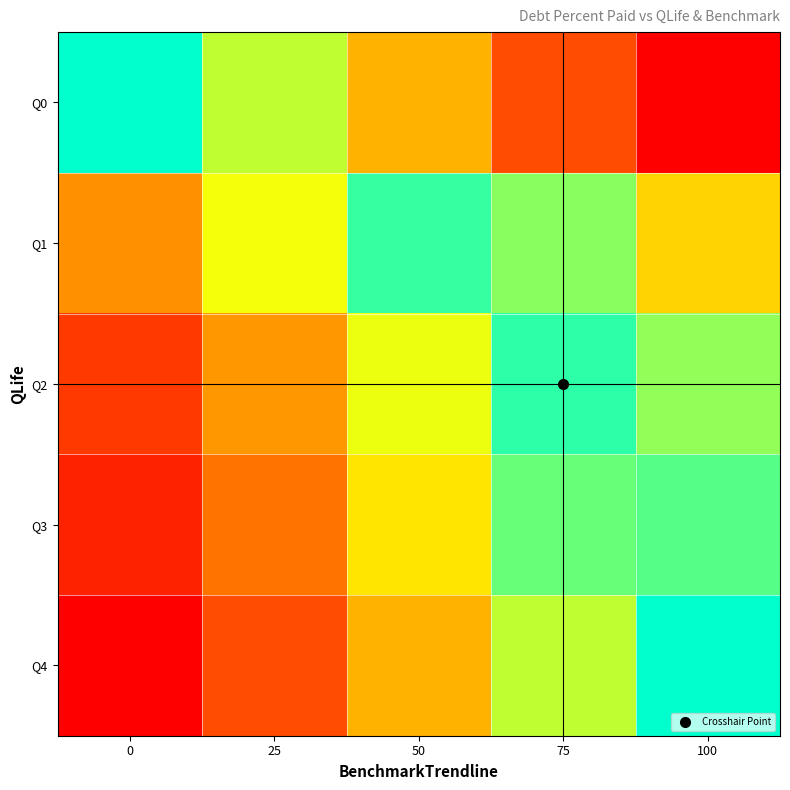

What is the spread (max minus min) of values at 25?

50.0